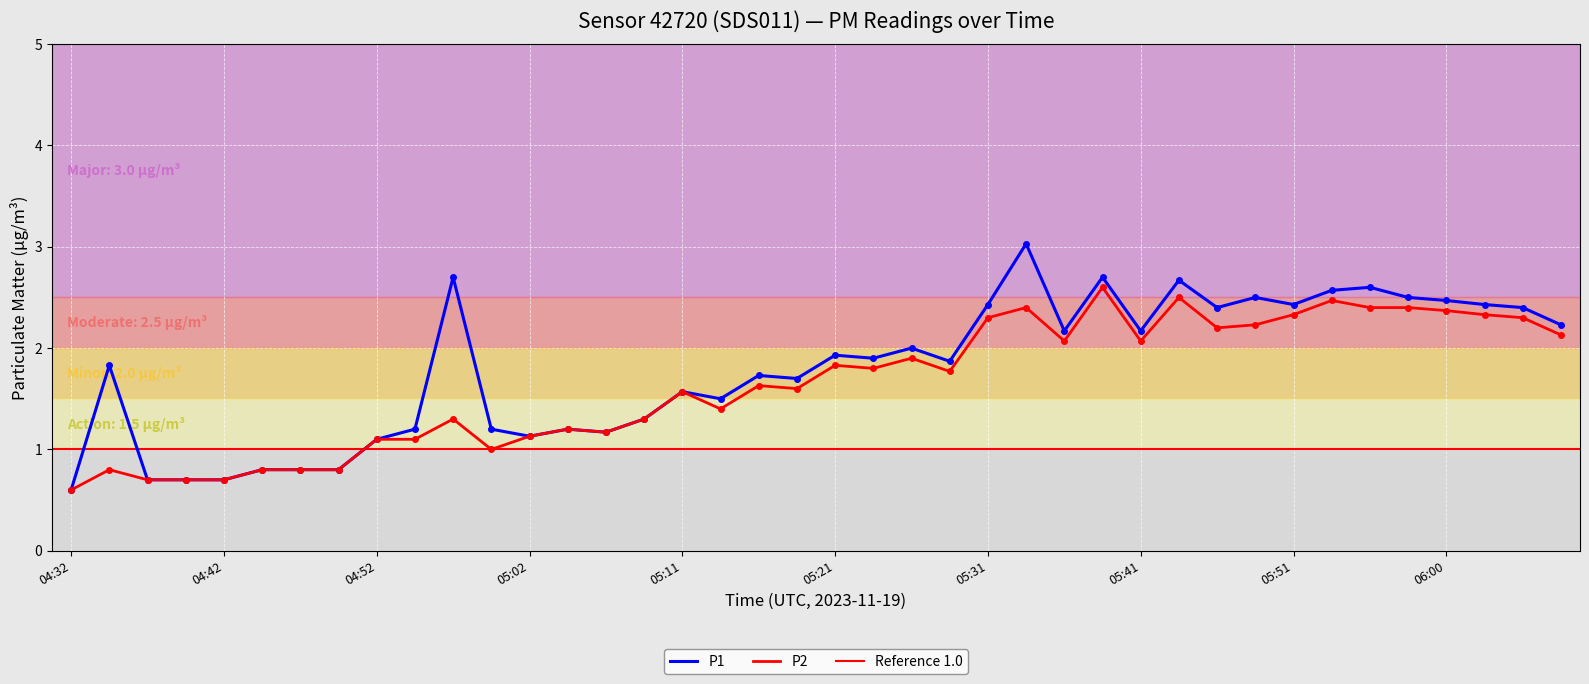

True or false: P2 and P1 cross at least once.

False